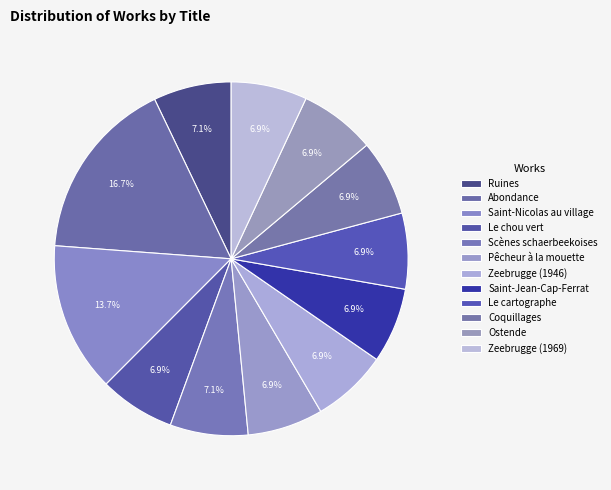

True or false: Abondance accounts for 17% of the total.

True